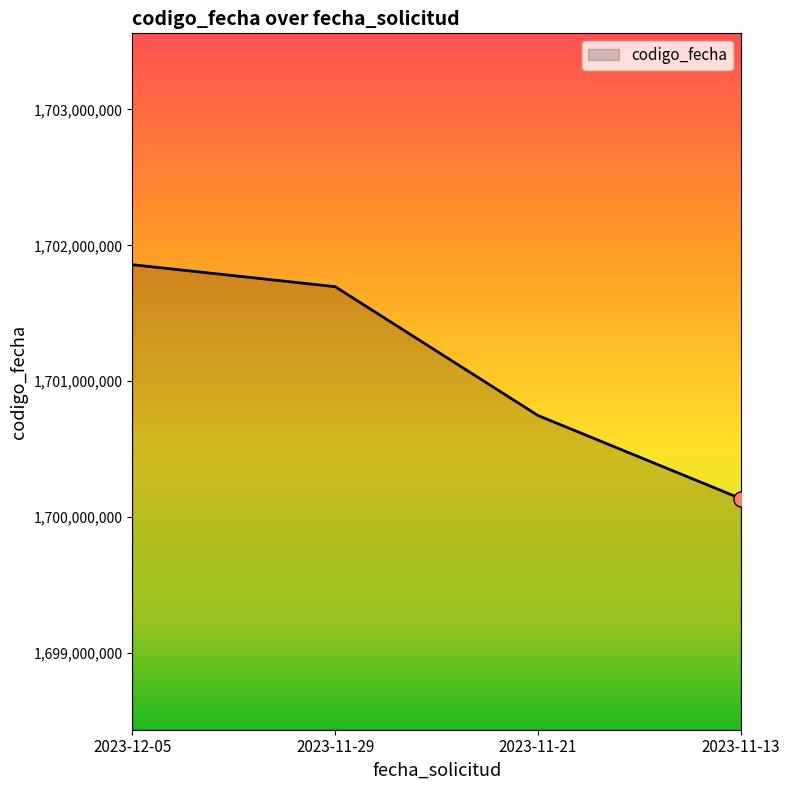

What is the change in value from 2023-11-21 to 2023-11-13?

-611349